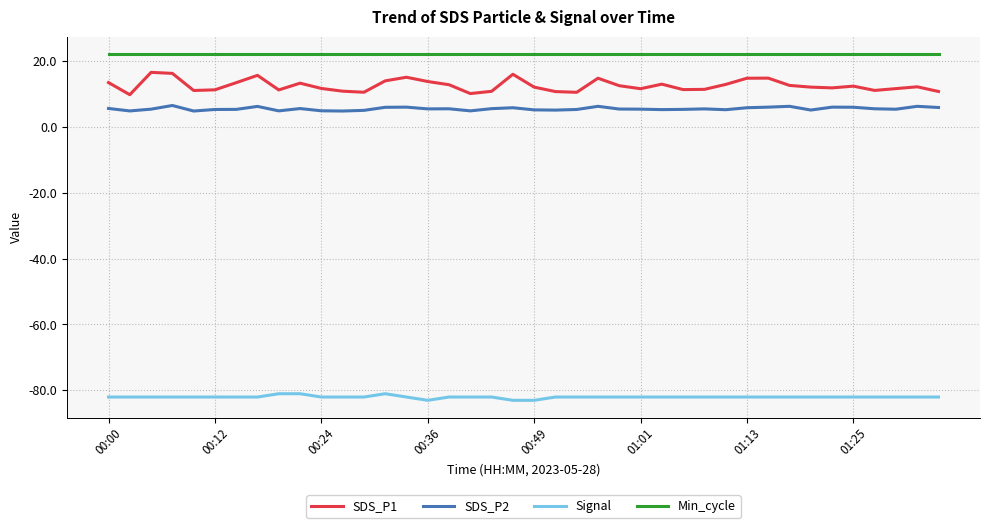

Which series has the widest spread of values?

SDS_P1